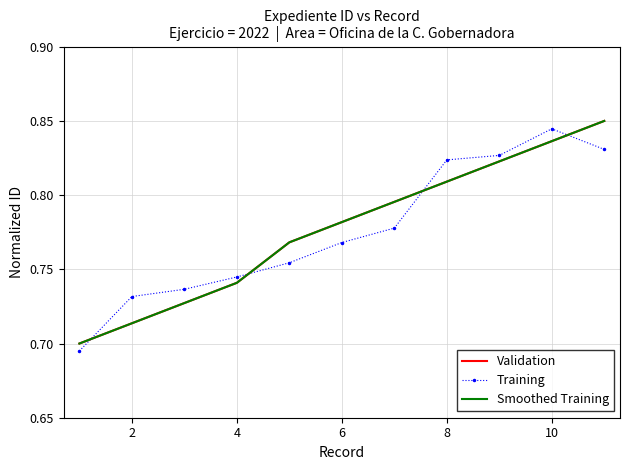

What is the difference between the maximum and minimum values in the Validation series?

0.2